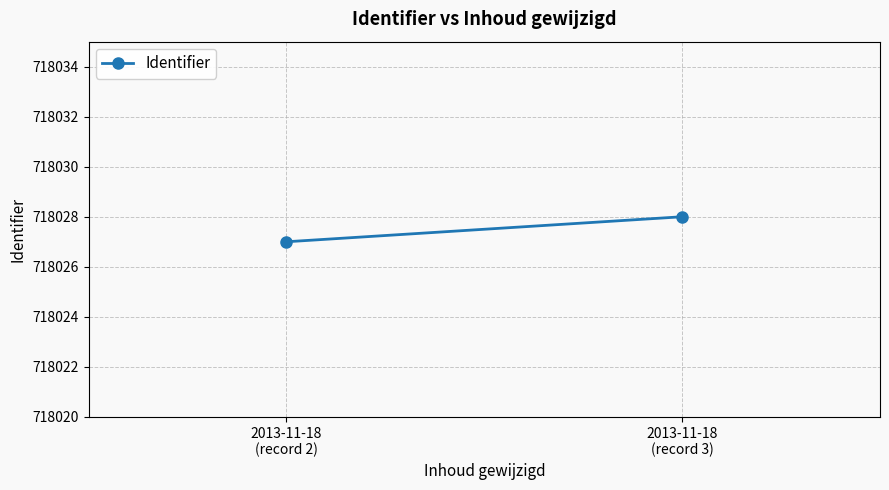

Reading left to right, what are all the values shown in this chart?

718027	718028